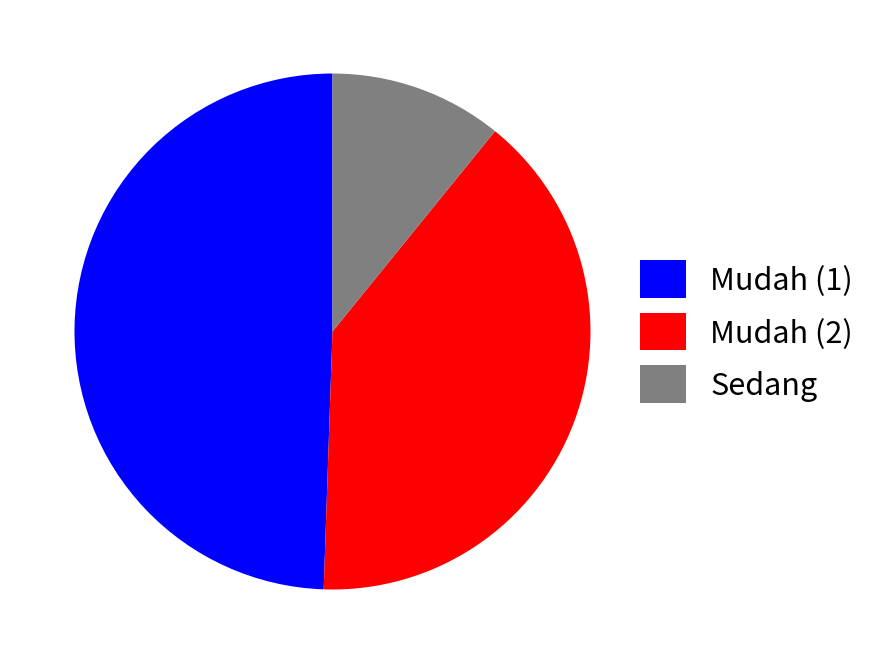

Count the number of slices in the pie.

3